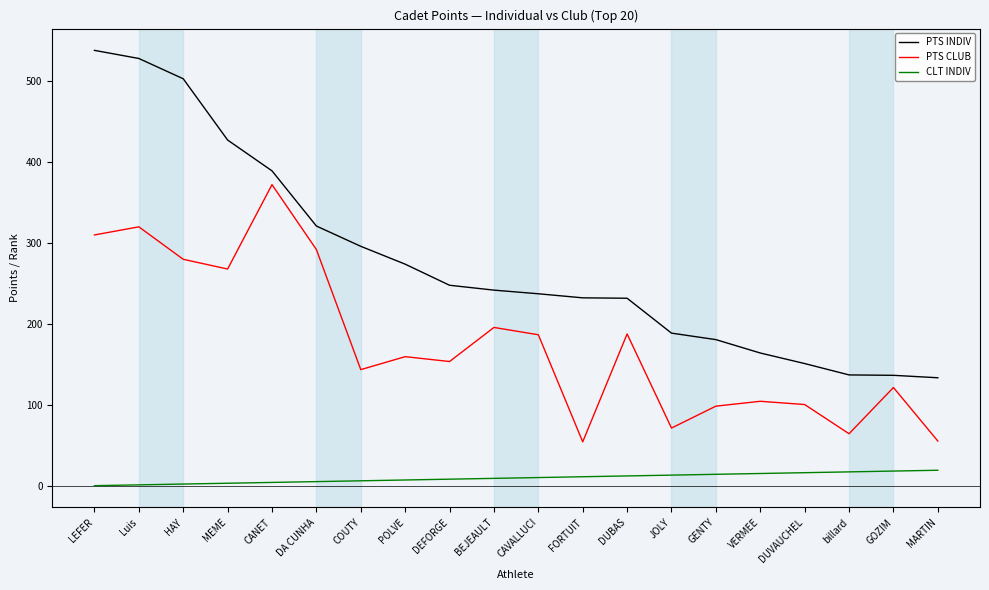

True or false: CLT INDIV and PTS CLUB intersect in this chart.

False